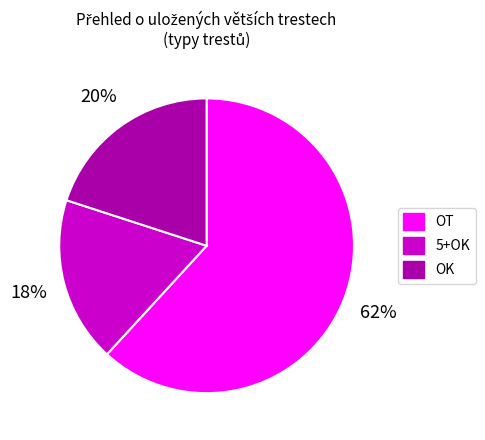

Rank the categories by value from highest to lowest.

OT, OK, 5+OK